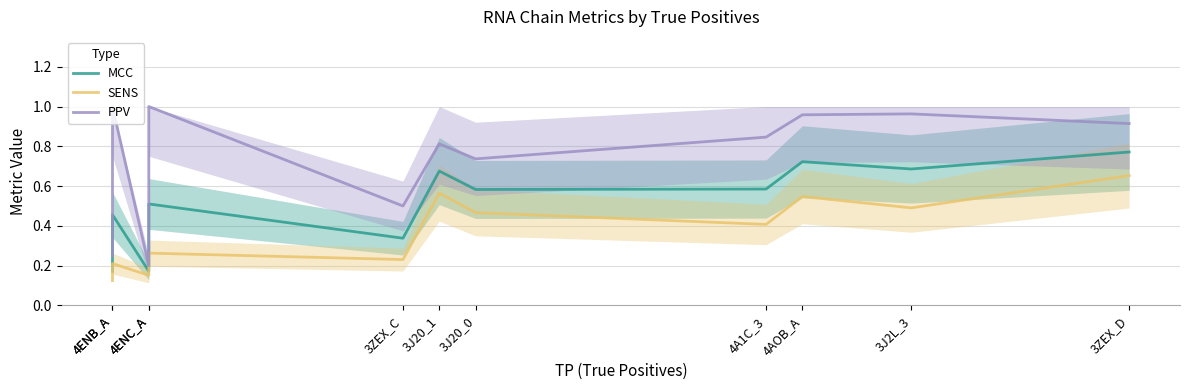

At which category is the sum across all series the highest?

3ZEX_D